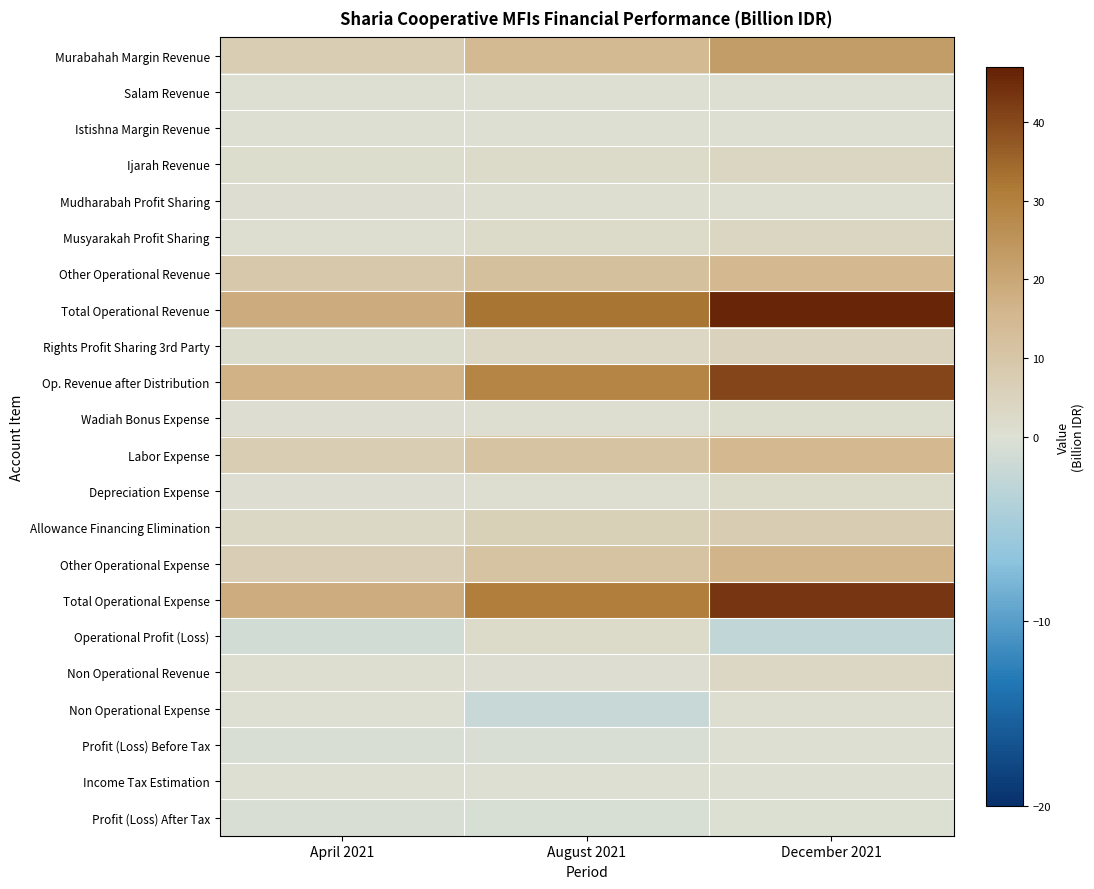

Between December 2021 and April 2021, which is larger?

December 2021